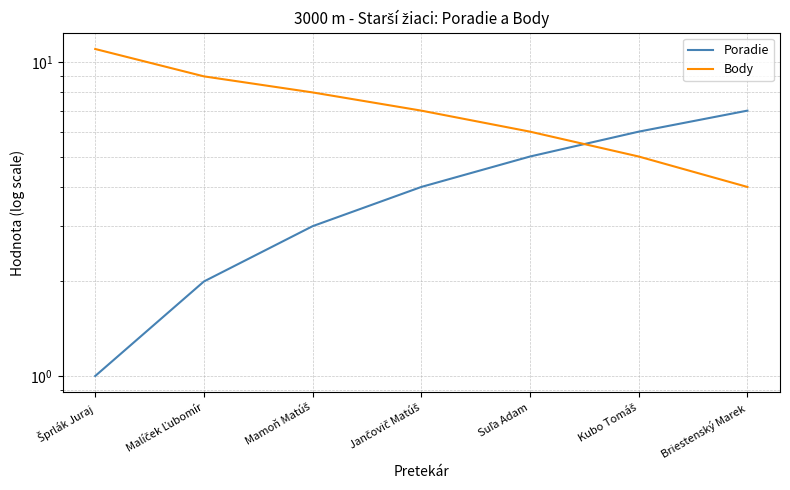

Reading left to right, extract all data points from this chart.

Poradie: 1	2	3	4	5	6	7
Body: 11	9	8	7	6	5	4